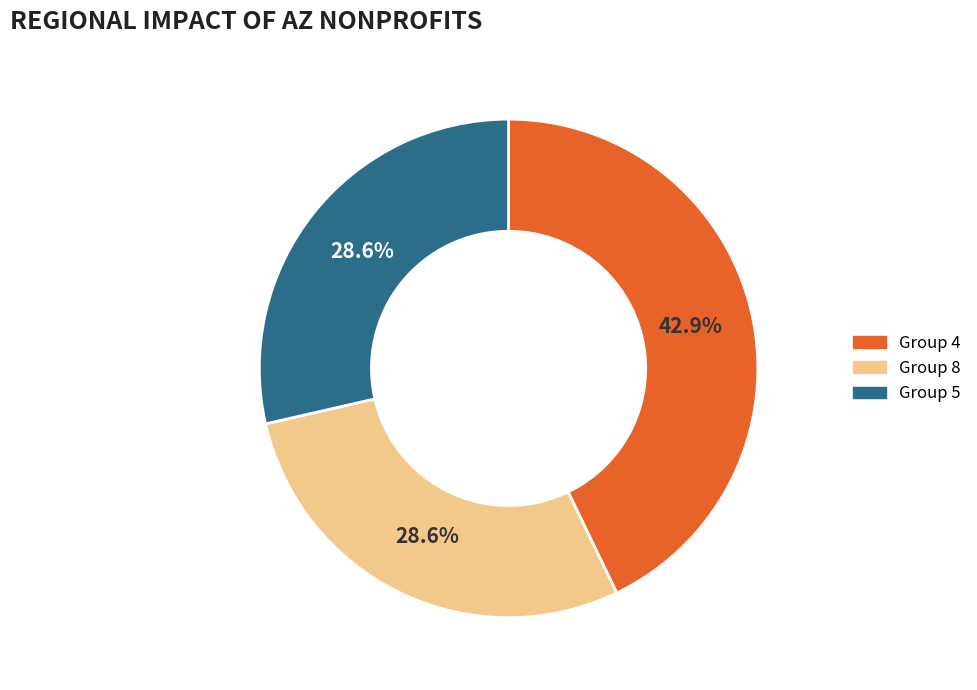

Is there a majority slice in this chart?

No